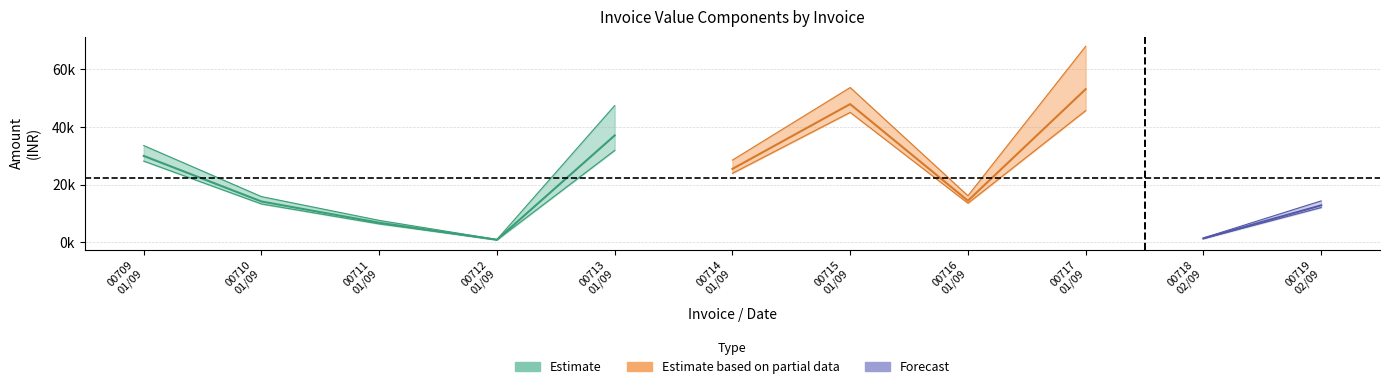

True or false: OP CGST and BASIC VAL intersect in this chart.

False